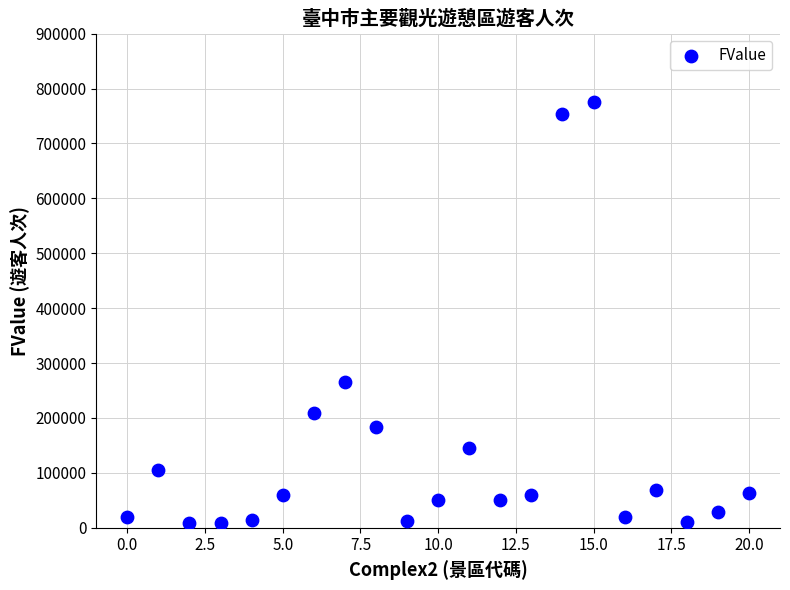

What Y value in the scatter plot is closest to 392018?

266076